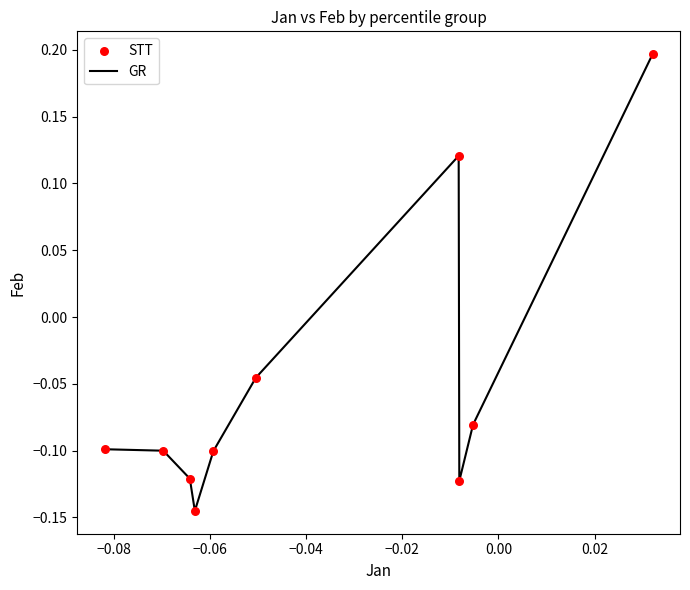

How many lines are shown in the chart?

1